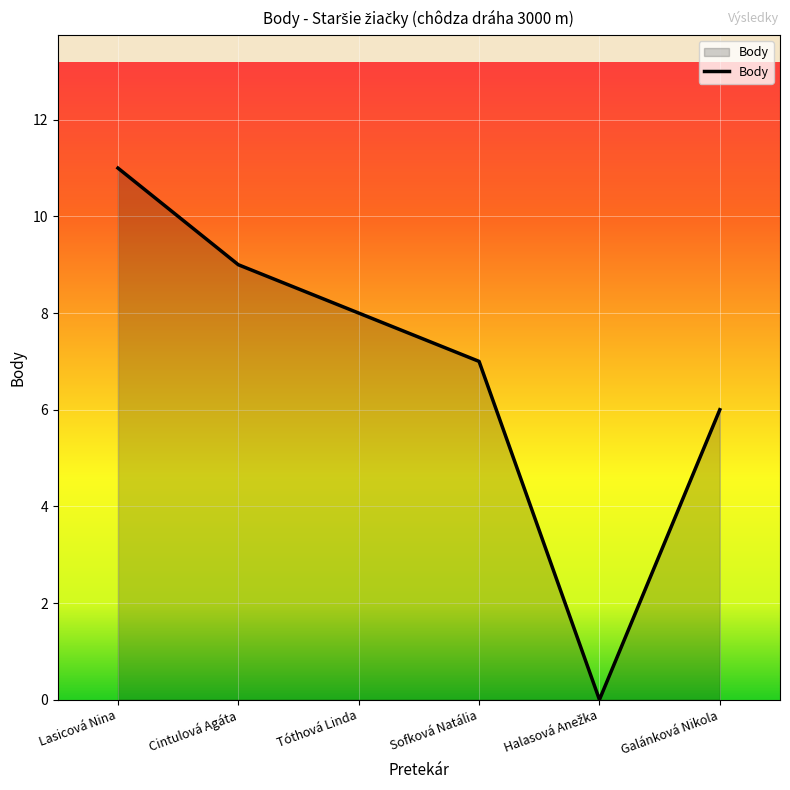

Is it true that the value at Tóthová Linda is 4?

False